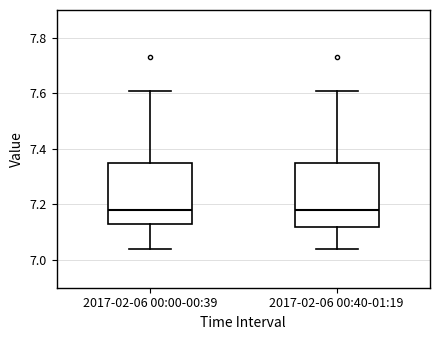

Reading left to right, transcribe this box plot: for each box, give where its median line is, the range the box spans, and where its two whiskers end, as read against the y-axis. The values are not printed on the chart, so give them approximately, as read against the axis.

2017-02-06 00:00-00:39: median 7.18, box 7.14 to 7.34, whiskers 7.04 to 7.62
2017-02-06 00:40-01:19: median 7.18, box 7.12 to 7.34, whiskers 7.04 to 7.62